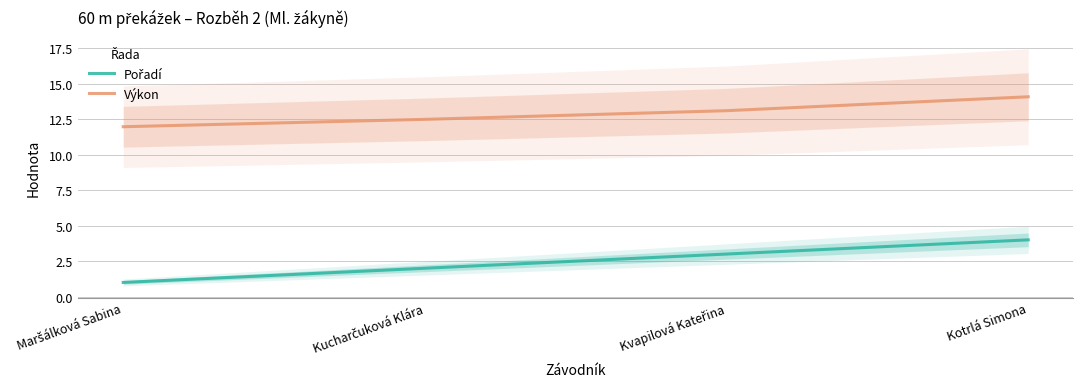

Reading left to right, extract all data points from this chart.

Pořadí: Maršálková Sabina=1.0	Kucharčuková Klára=2.0	Kvapilová Kateřina=3.0	Kotrlá Simona=4.0
Výkon: Maršálková Sabina=12.0	Kucharčuková Klára=12.5	Kvapilová Kateřina=13.1	Kotrlá Simona=14.1